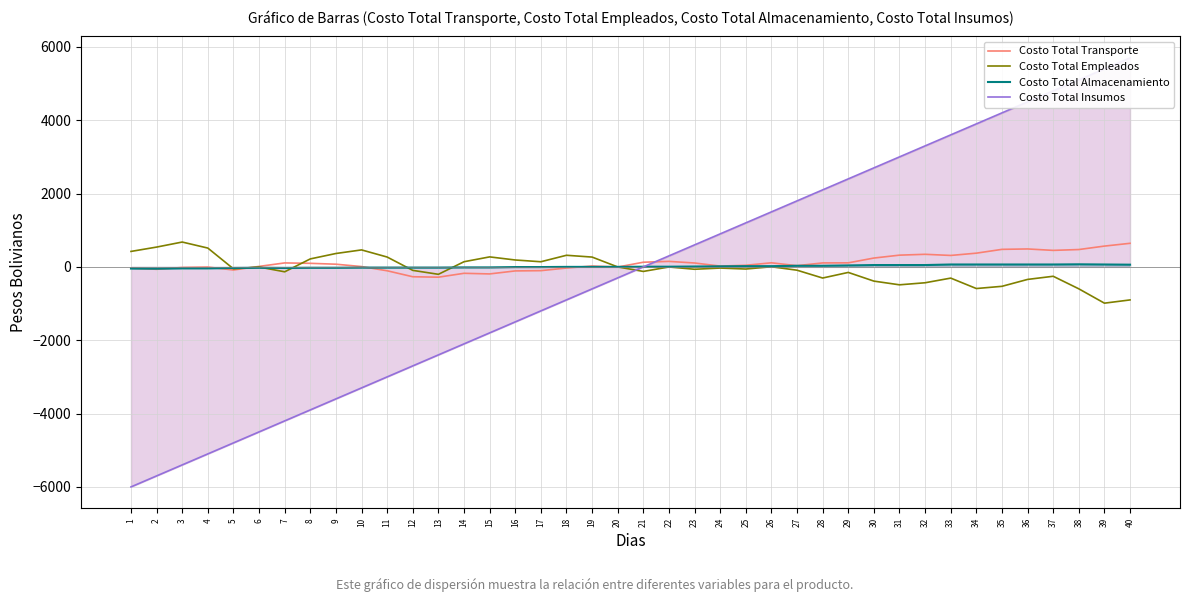

Which series has the widest spread of values?

Costo Total Insumos